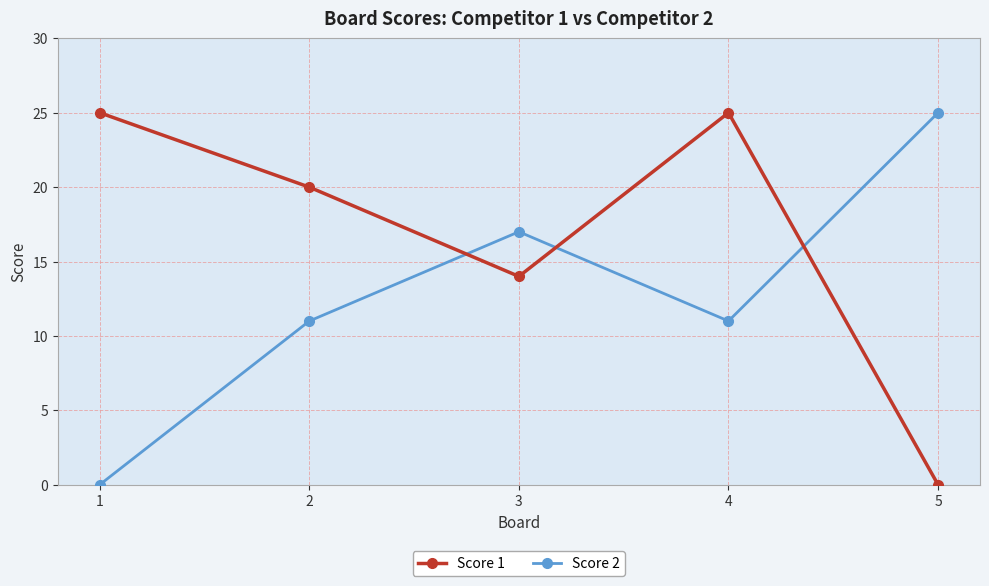

What are all the series names shown in the legend?

Score 1, Score 2